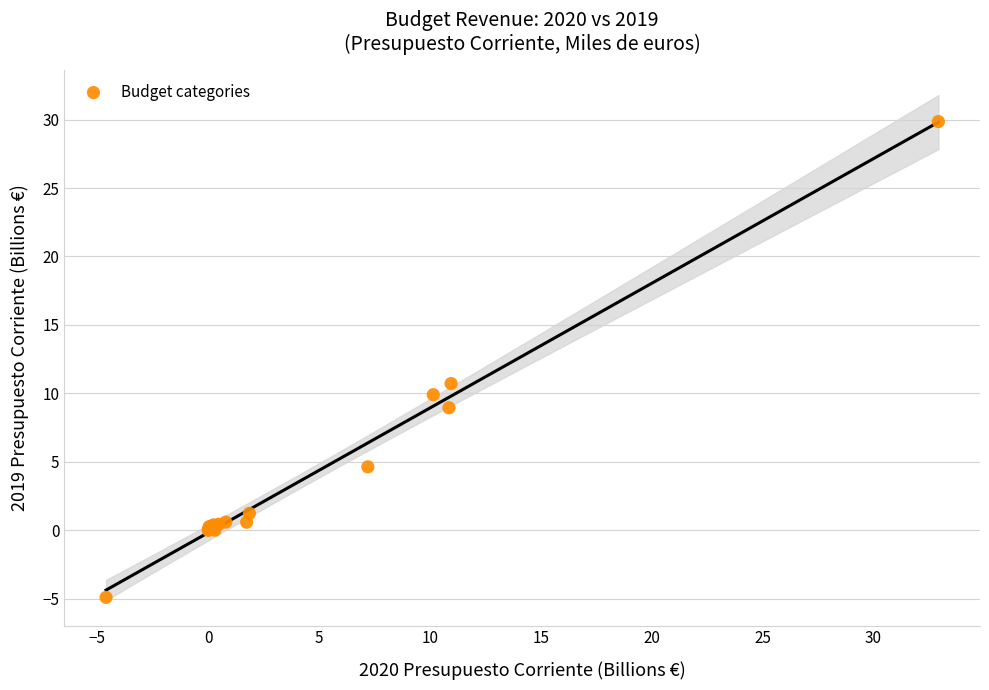

What Y value in the scatter plot is closest to 12?

10.7